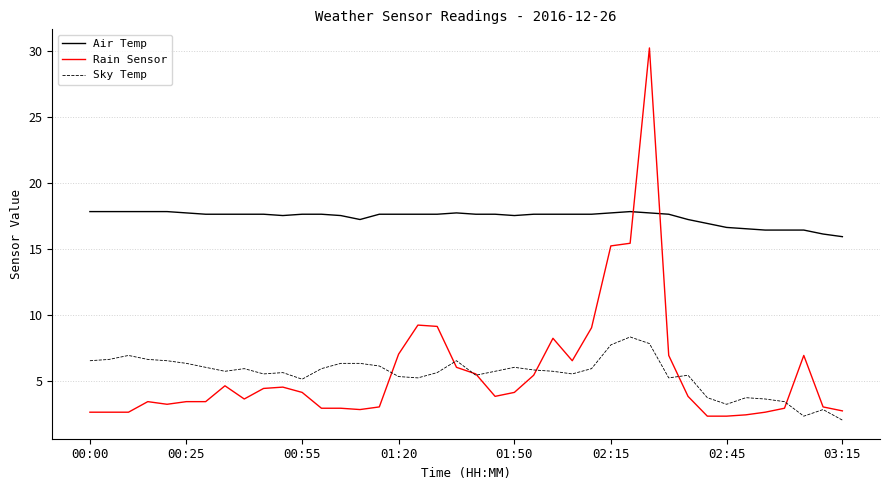

Which series ends up on top after the final intersection of Rain Sensor and Air Temp?

Air Temp